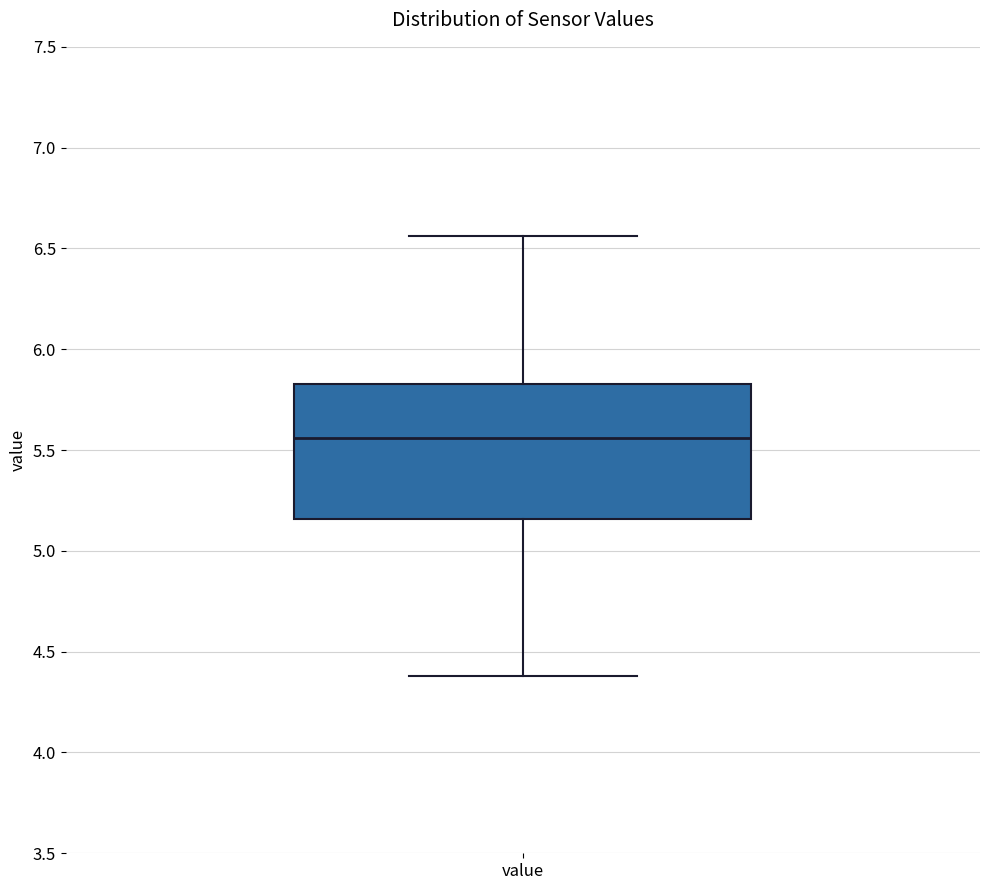

Transcribe this box plot: give where the median line is, the range the box spans, and where the two whiskers end, as read against the y-axis. The values are not printed on the chart, so give them approximately, as read against the axis.

median 5.55, box 5.15 to 5.85, whiskers 4.40 to 6.55